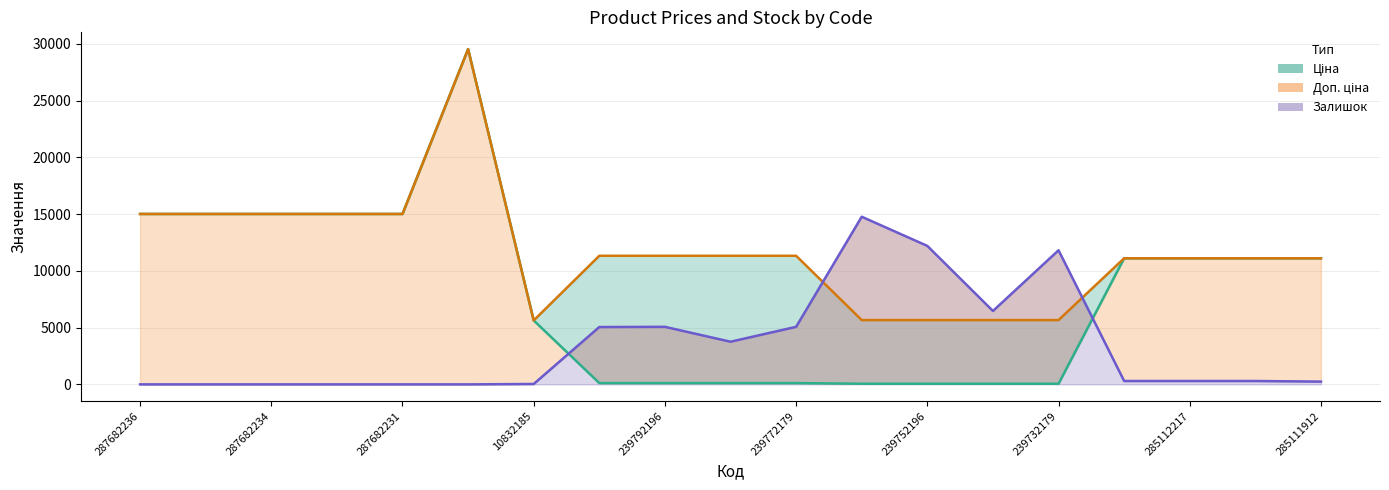

What is the approximate value of Ціна at 285112217?

11113.6